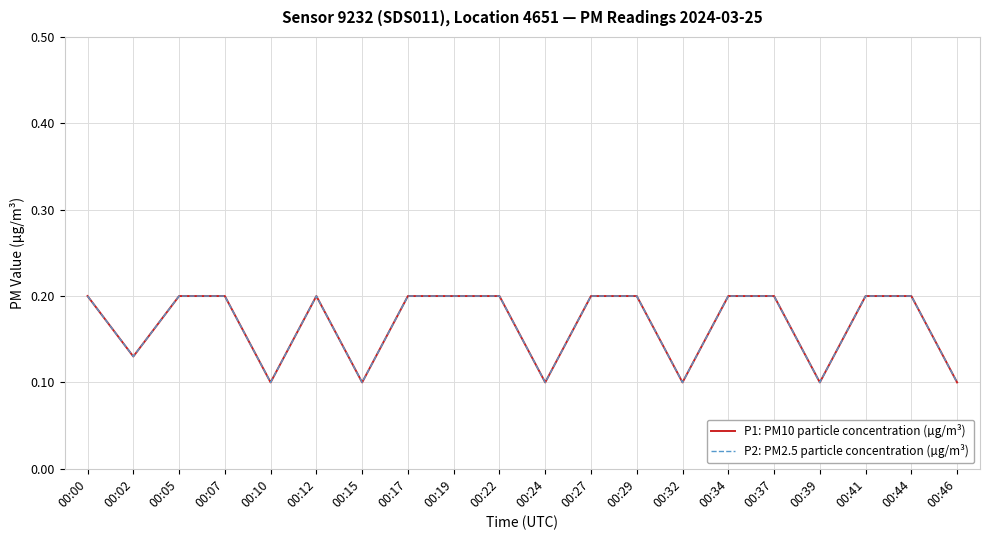

Is this an area chart (filled region under the line)?

No